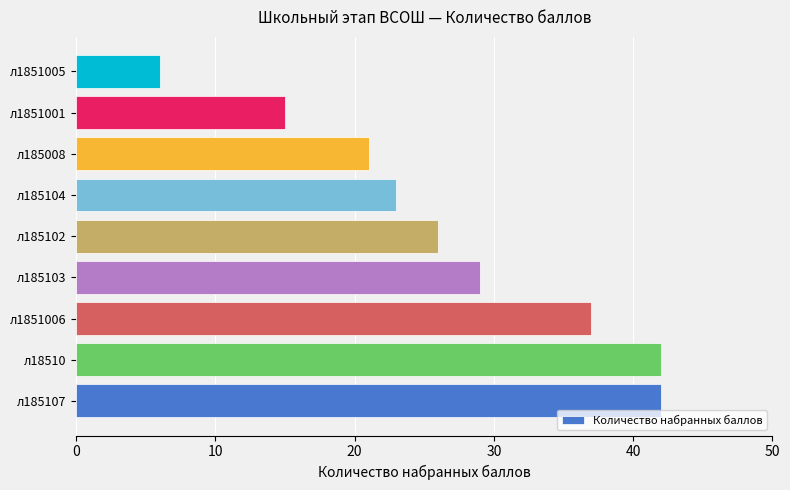

What is the smallest value displayed?

6